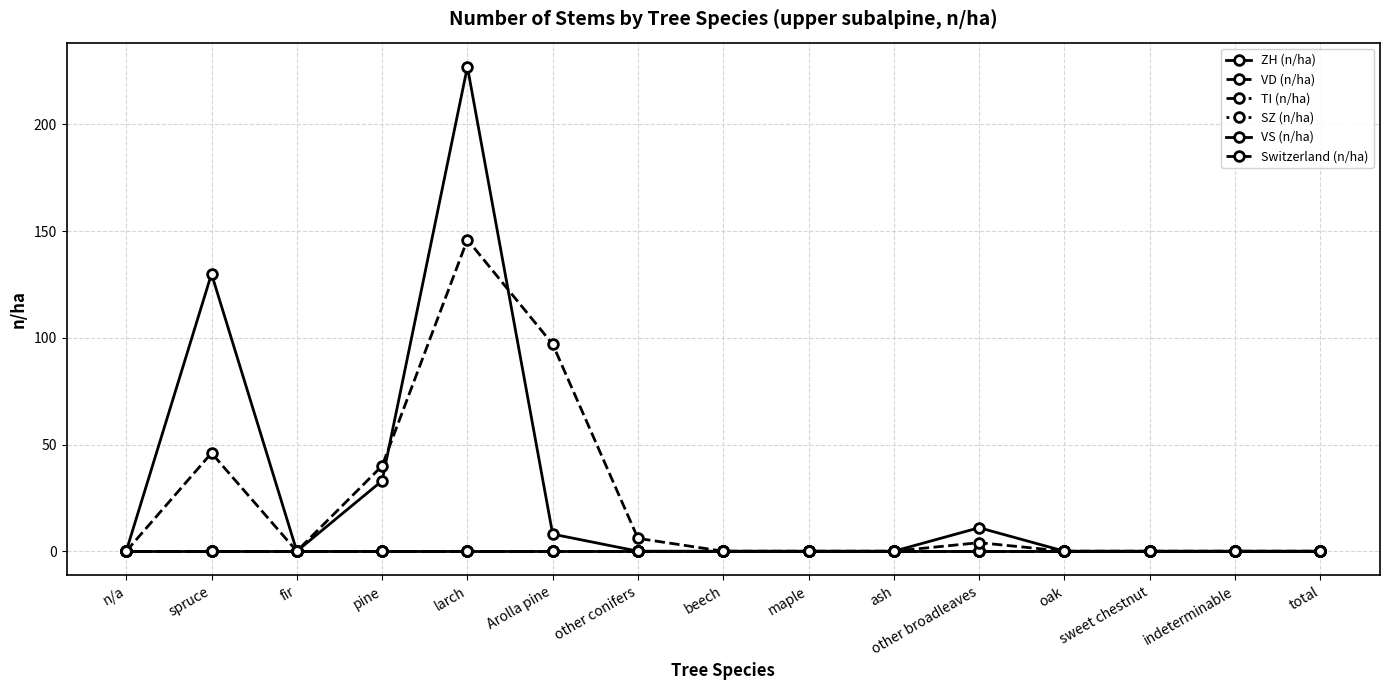

At beech, list the series in order from smallest to largest.

ZH (n/ha), VD (n/ha), TI (n/ha), SZ (n/ha), VS (n/ha), Switzerland (n/ha)